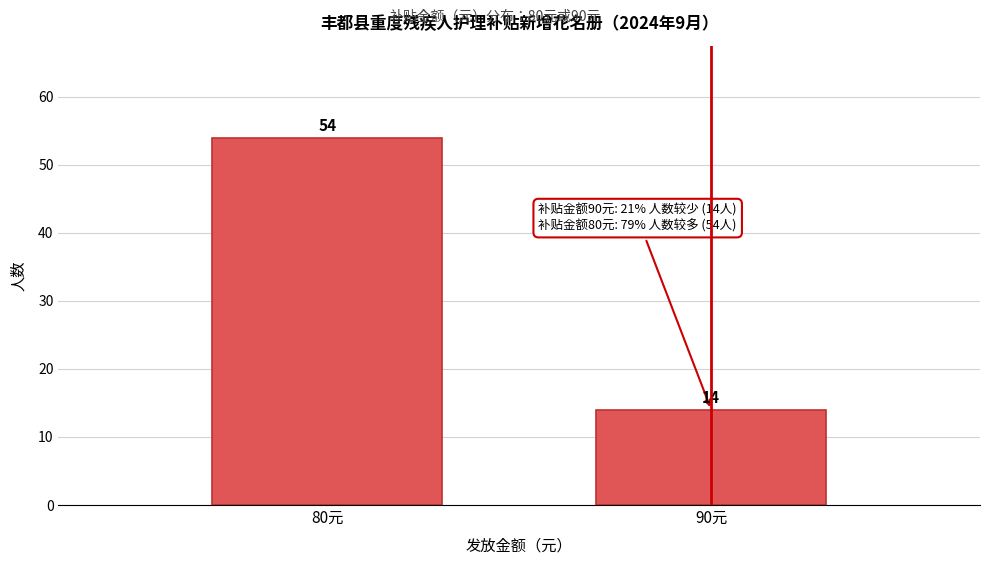

Reading left to right, what are all the values shown in this chart?

54	14